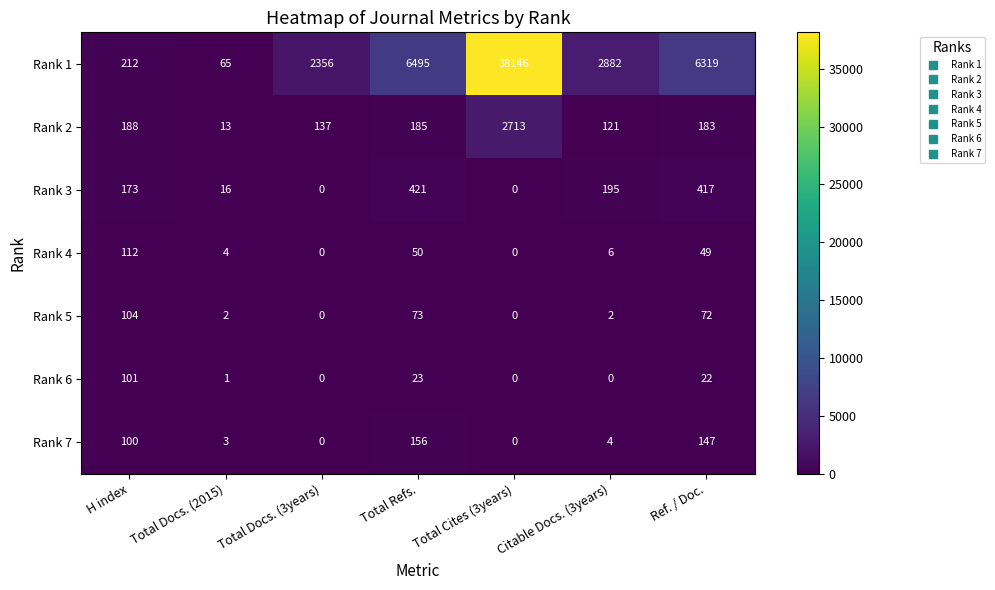

Is it true that Rank 5 equals 29 at H index?

False